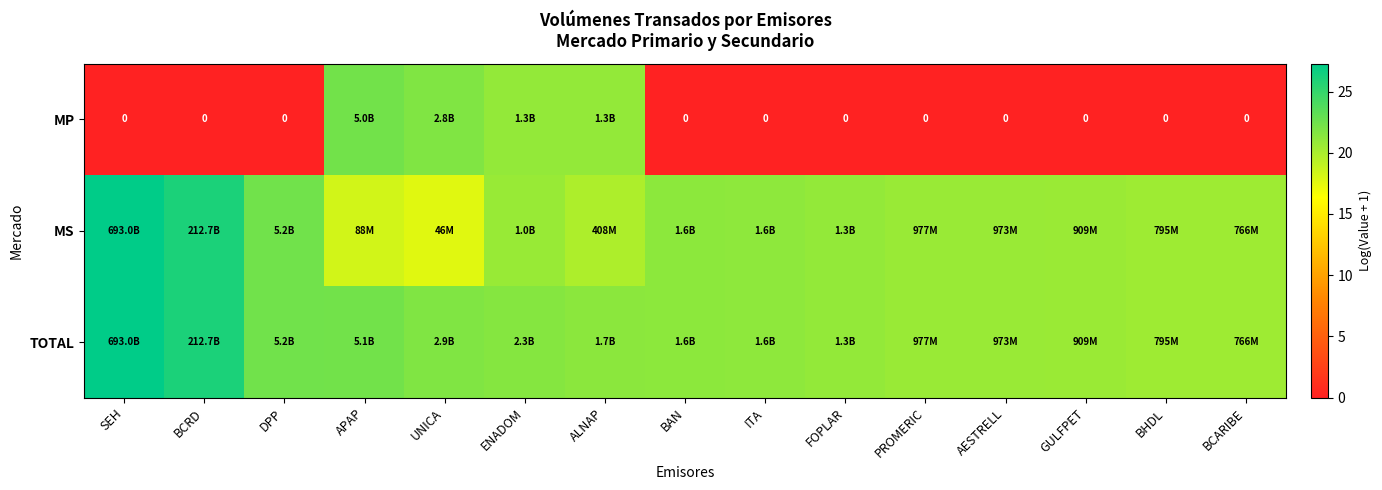

What is the total value across all series at SEH?

54.5